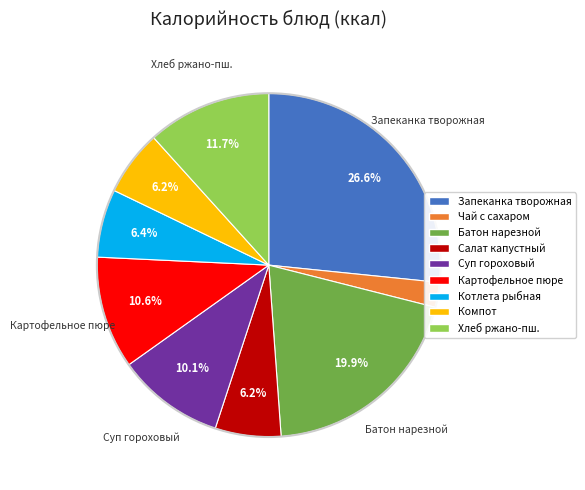

Does any single category account for the majority?

No